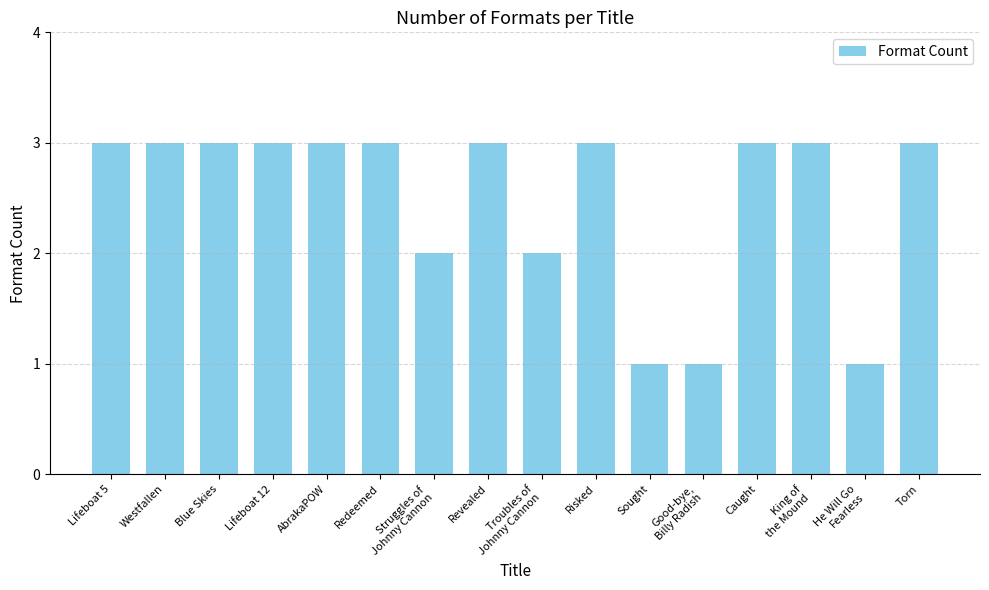

What value does the data have at Good-bye,
Billy Radish?

1